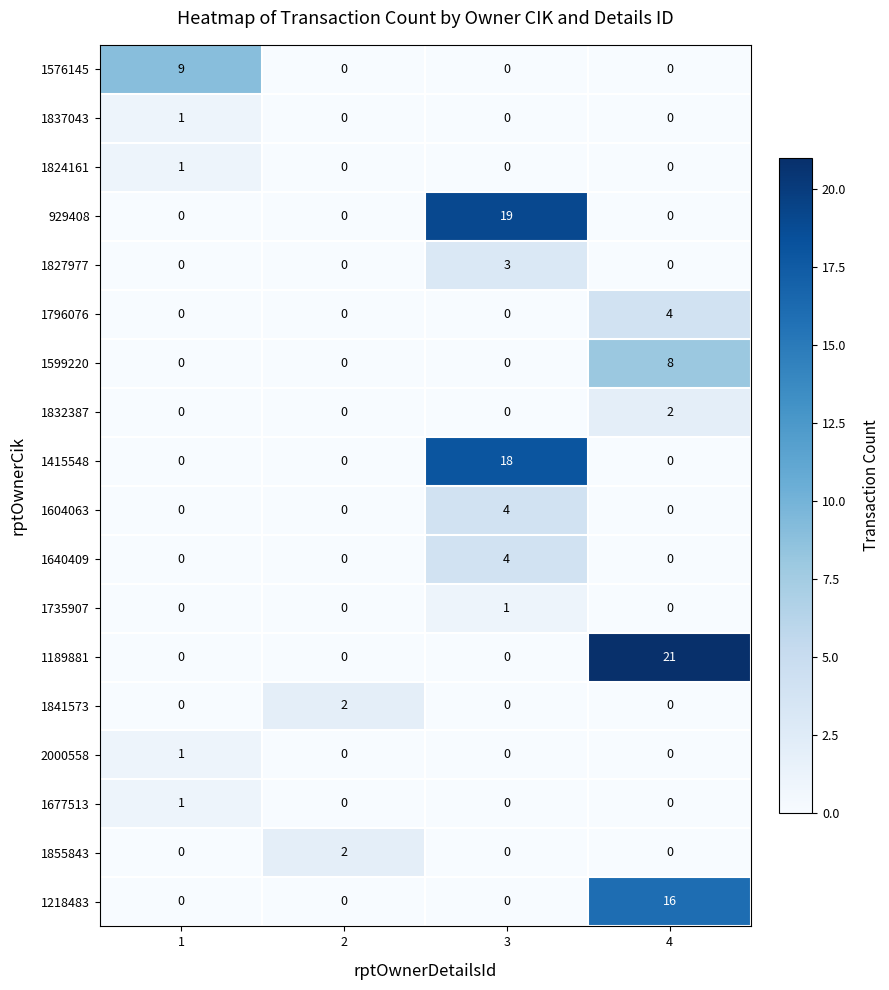

What is the difference between the highest and lowest values at 4?

21